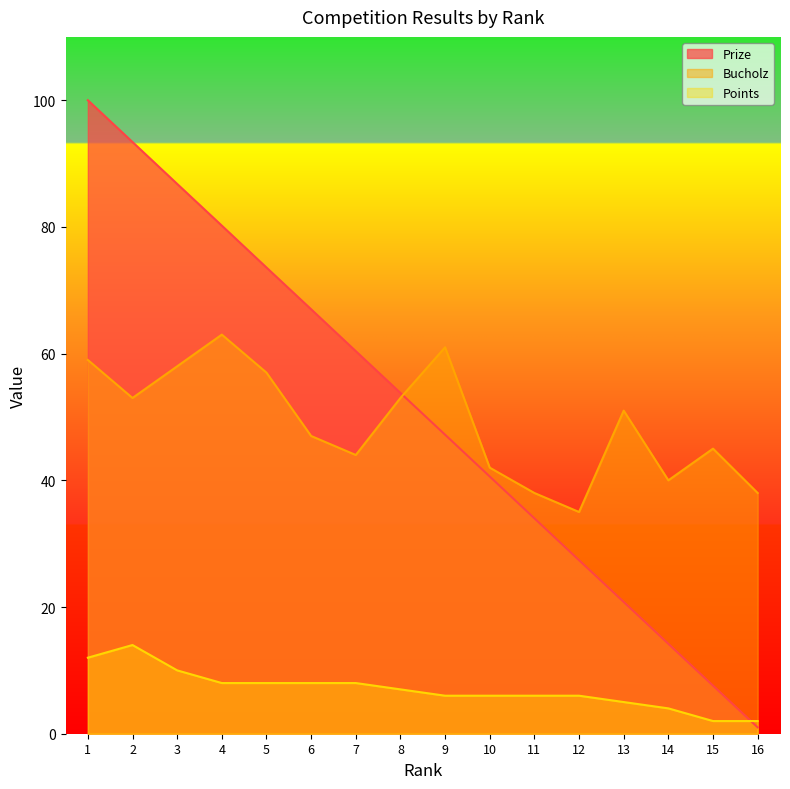

At which label does Prize first exceed 53?

1